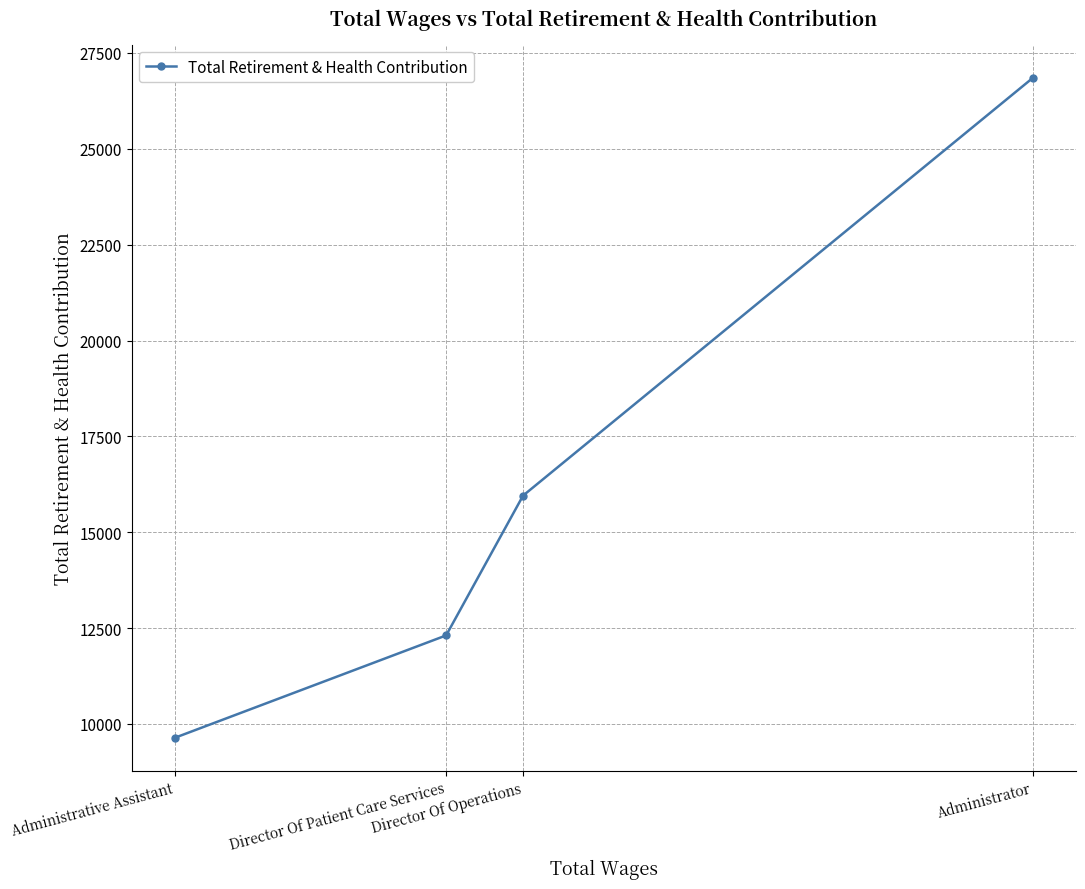

Approximately how many times larger is the value at Administrator compared to Director Of Operations?

1.7